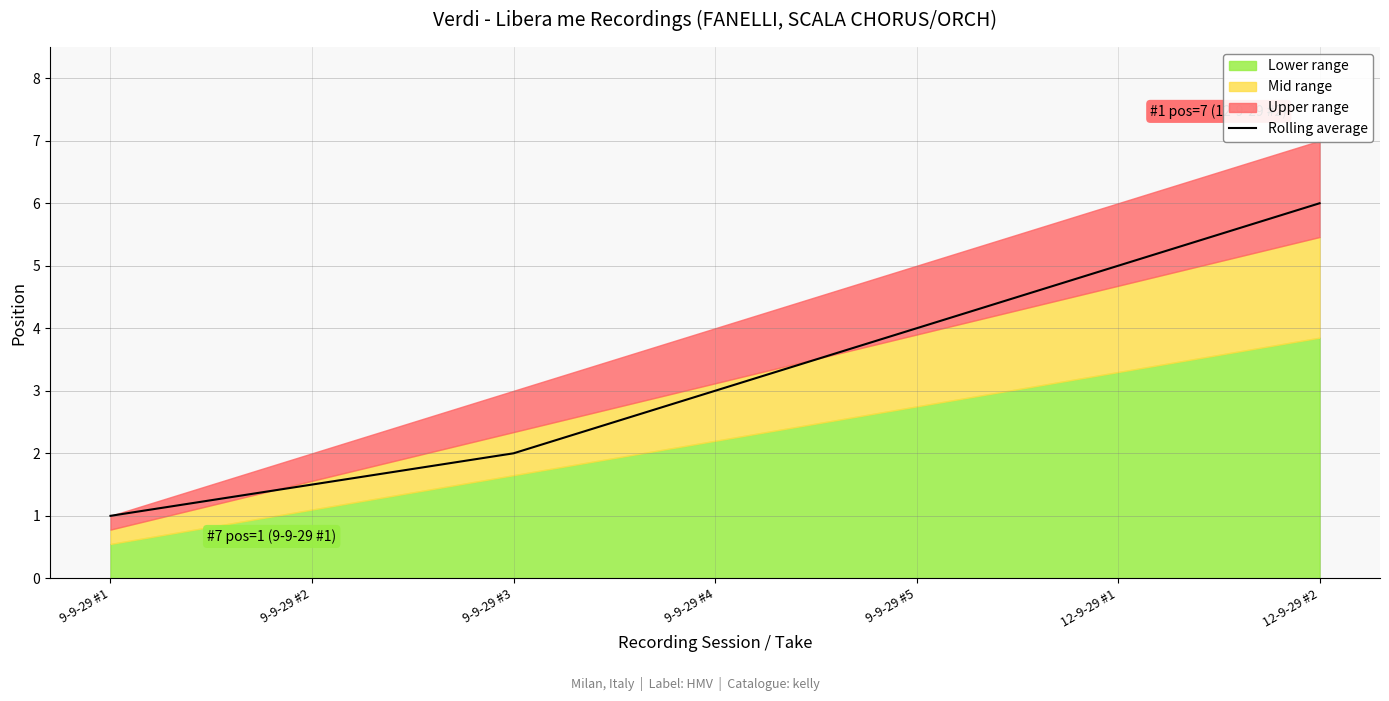

True or false: the data has more than 1 interior local peaks.

False